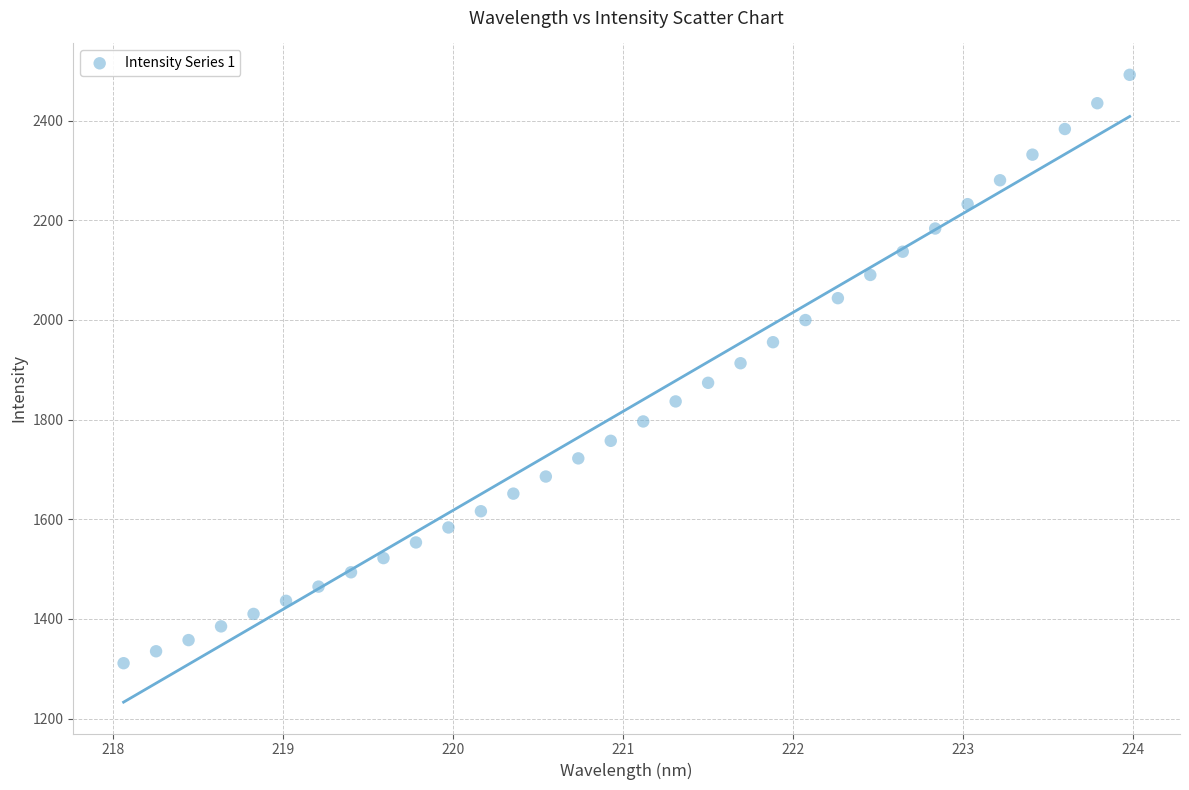

What is the range of Y values (max minus min)?

1180.5